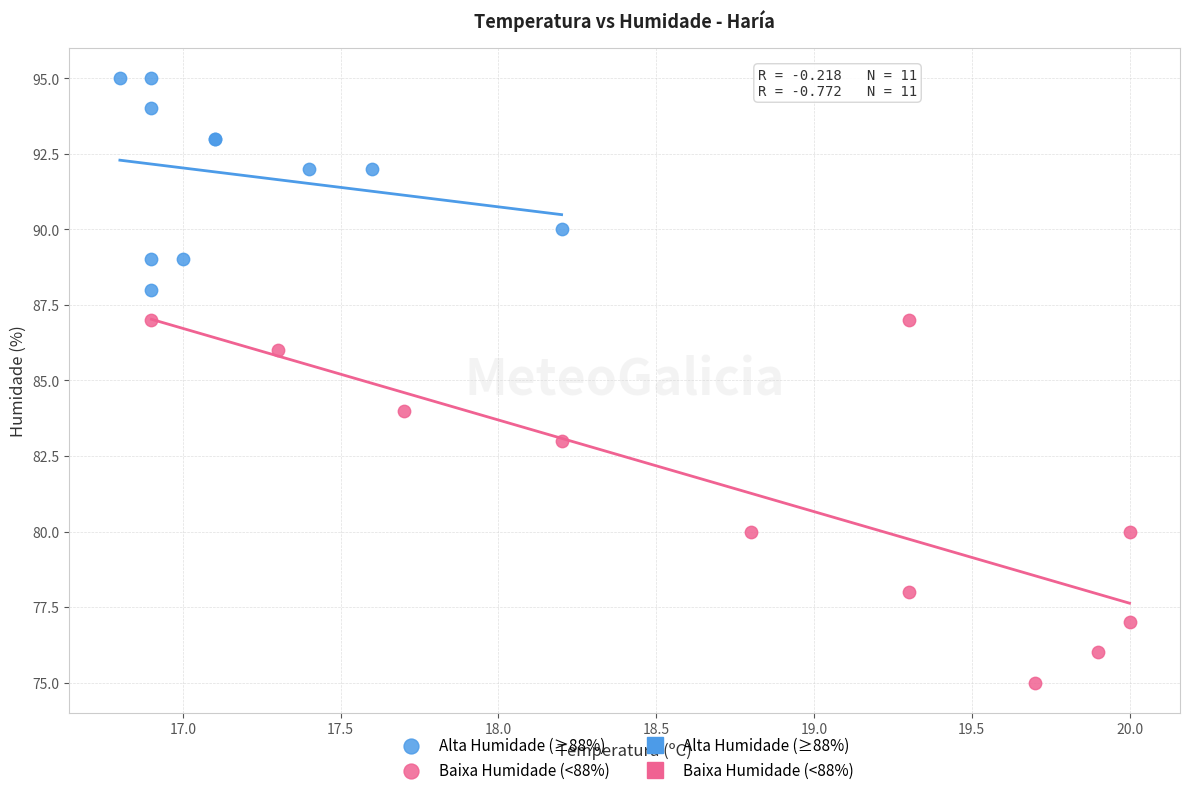

Which series reaches the maximum Y coordinate?

Alta Humidade (≥88%)